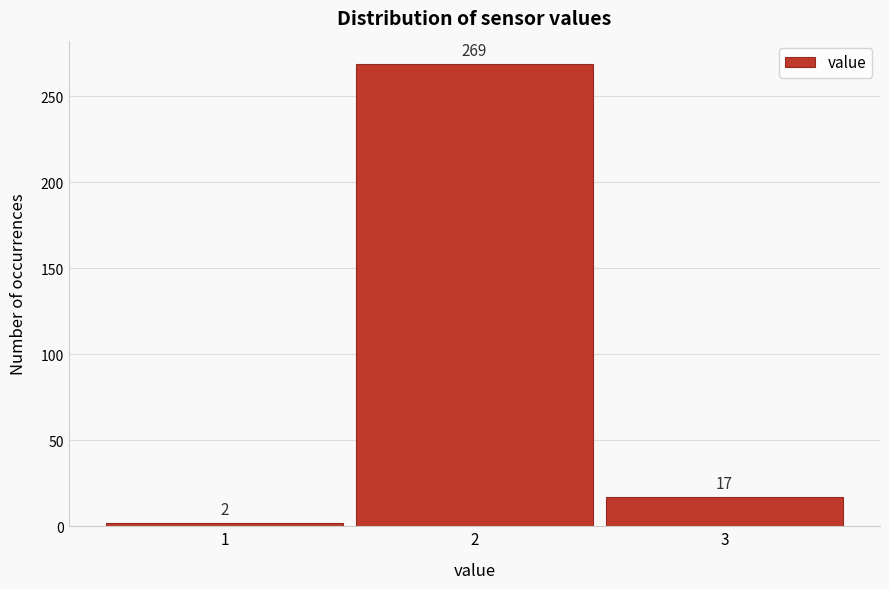

Reading right to left, what are all the values shown in this chart?

3=17	2=269	1=2